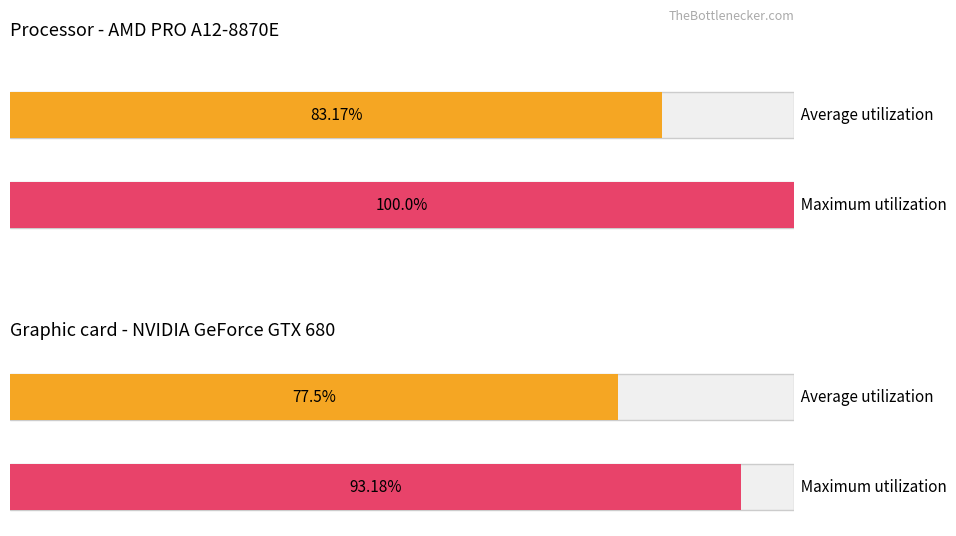

The Maximum utilization series shows 179.9 at обл. Благоевград. True or false?

False